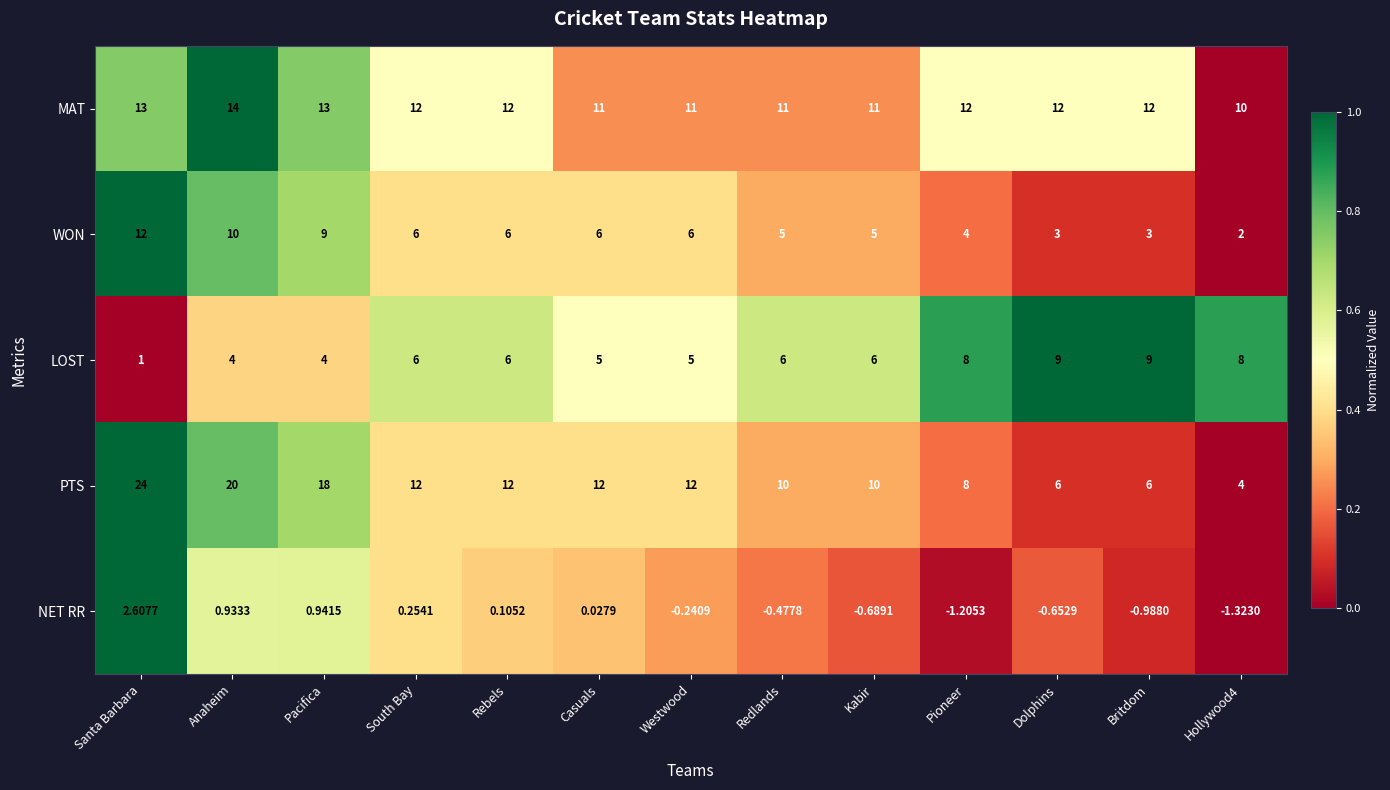

What is the greatest value displayed?

24.0